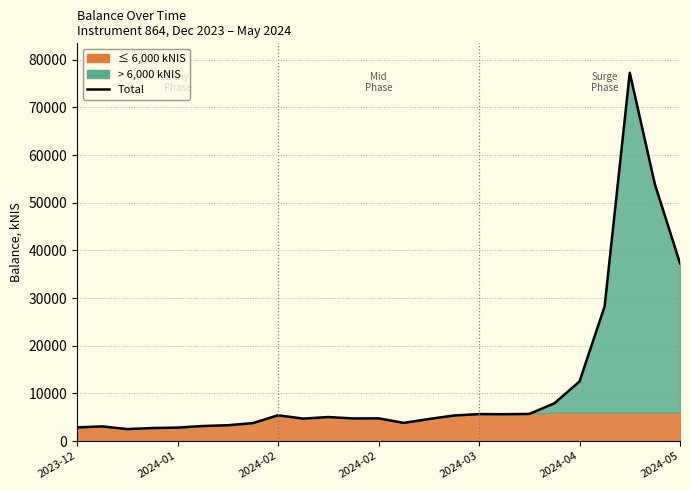

True or false: the data shows 7919.2 at 19.

True